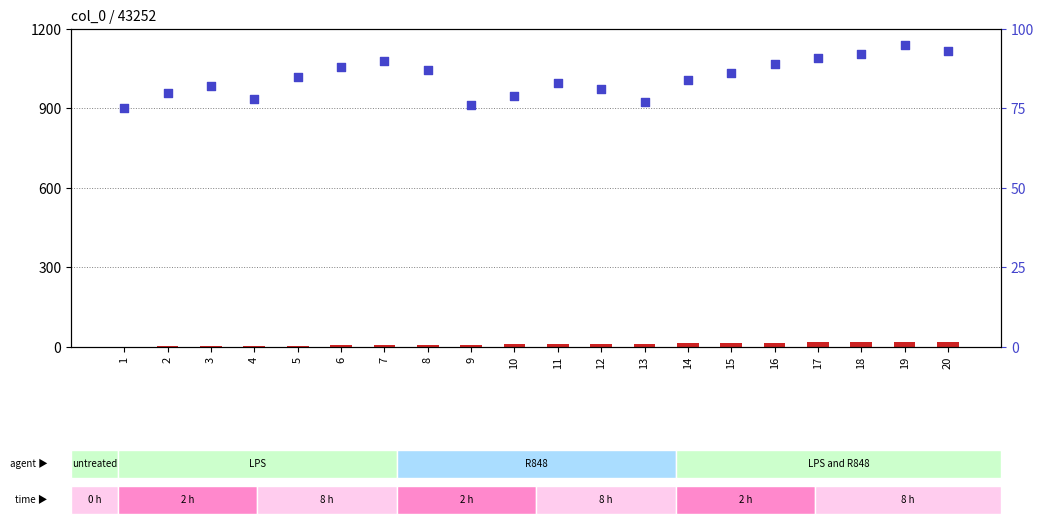

What is the total value across all series at 14?

98